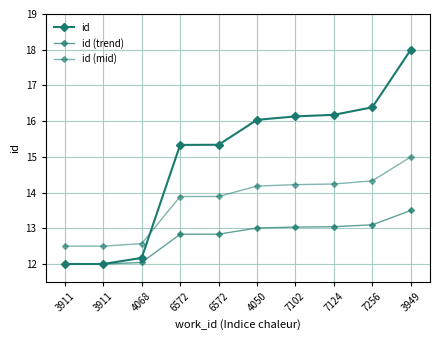

Count the number of data series in this chart.

3